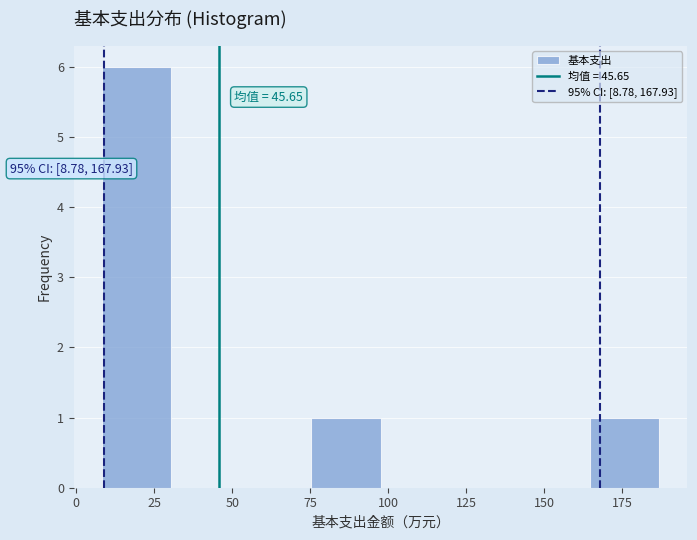

Which range on the x-axis has the tallest bar?

10 to 30